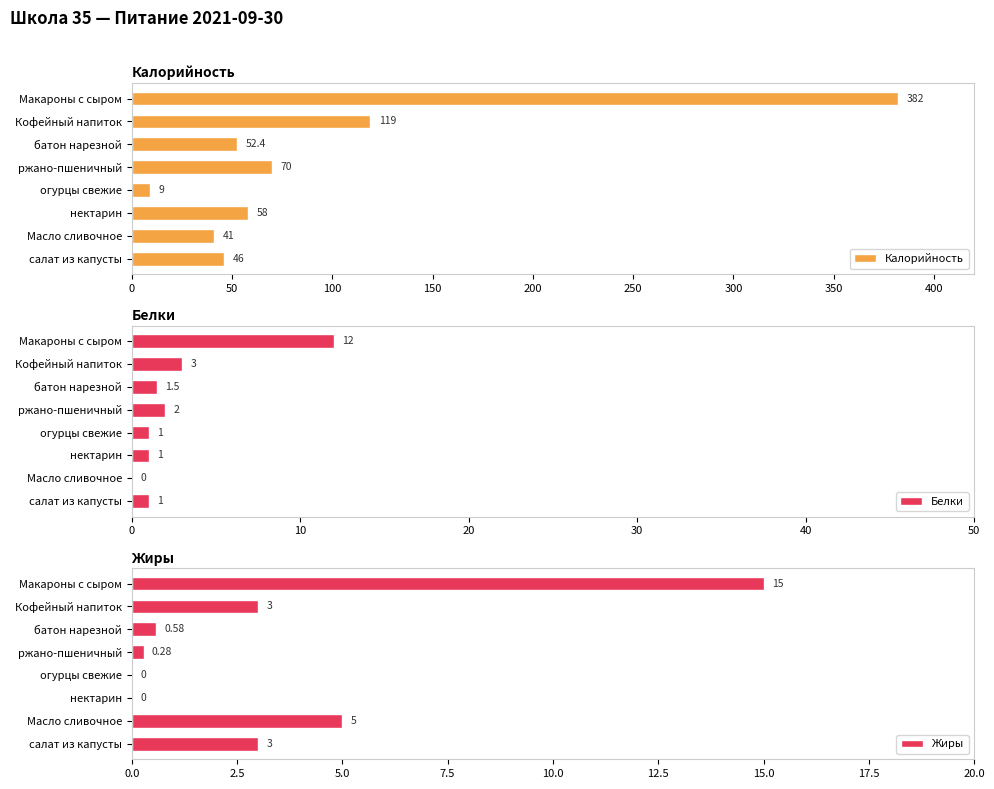

What is the lowest value of the Калорийность series?

9.0